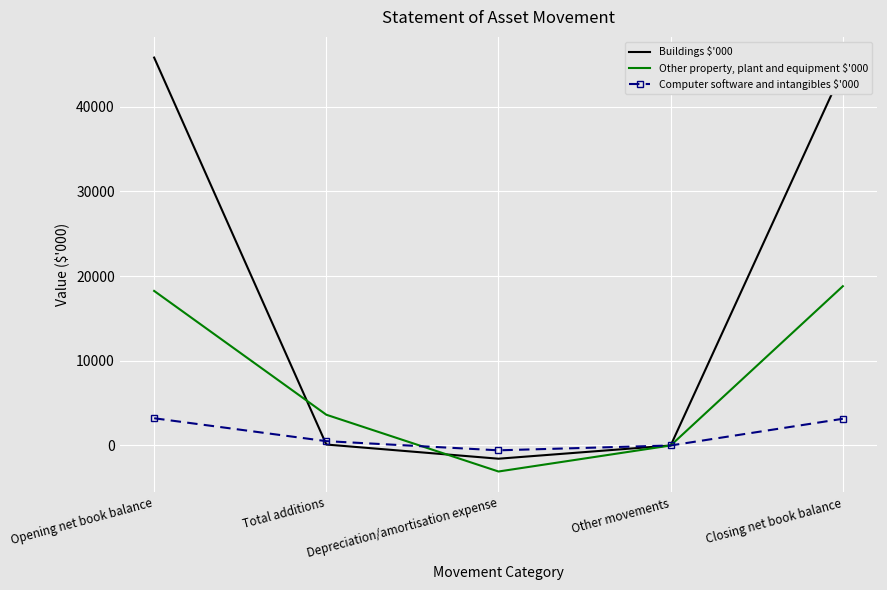

Which series has the widest spread of values?

Buildings $'000